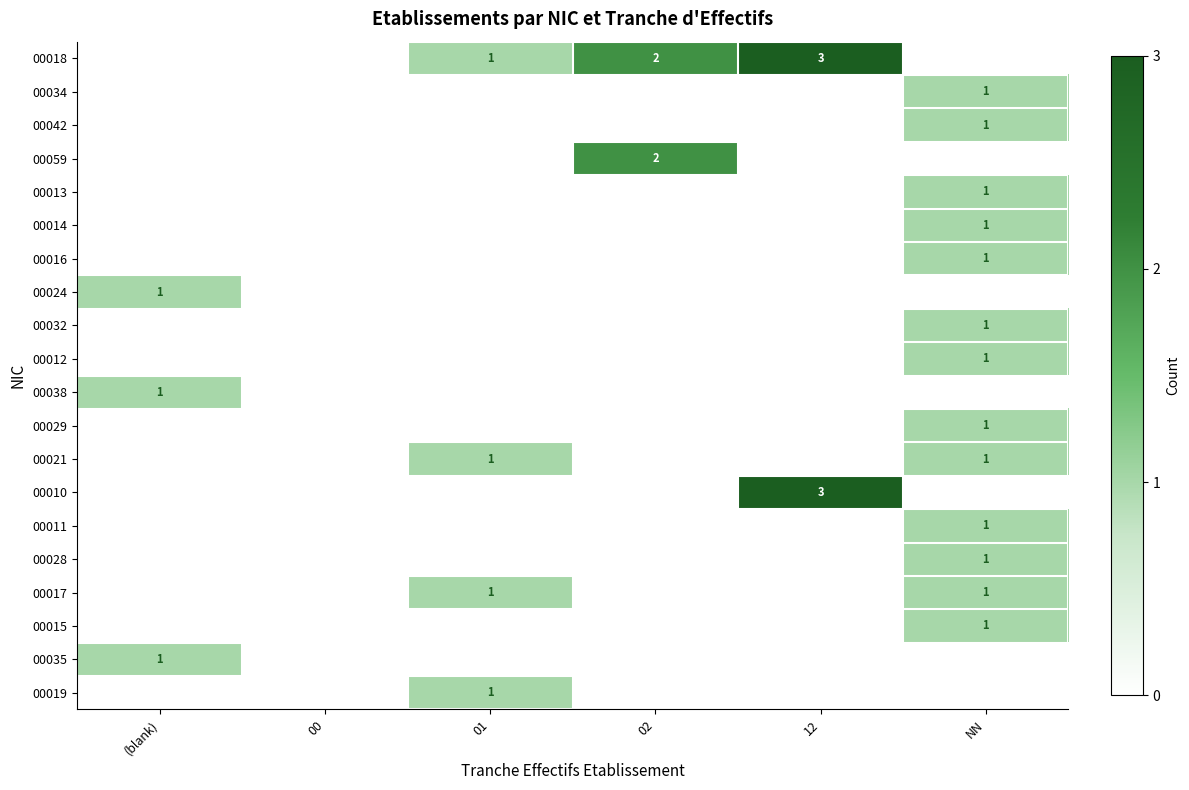

The value of 00011 at NN is 2. True or false?

False